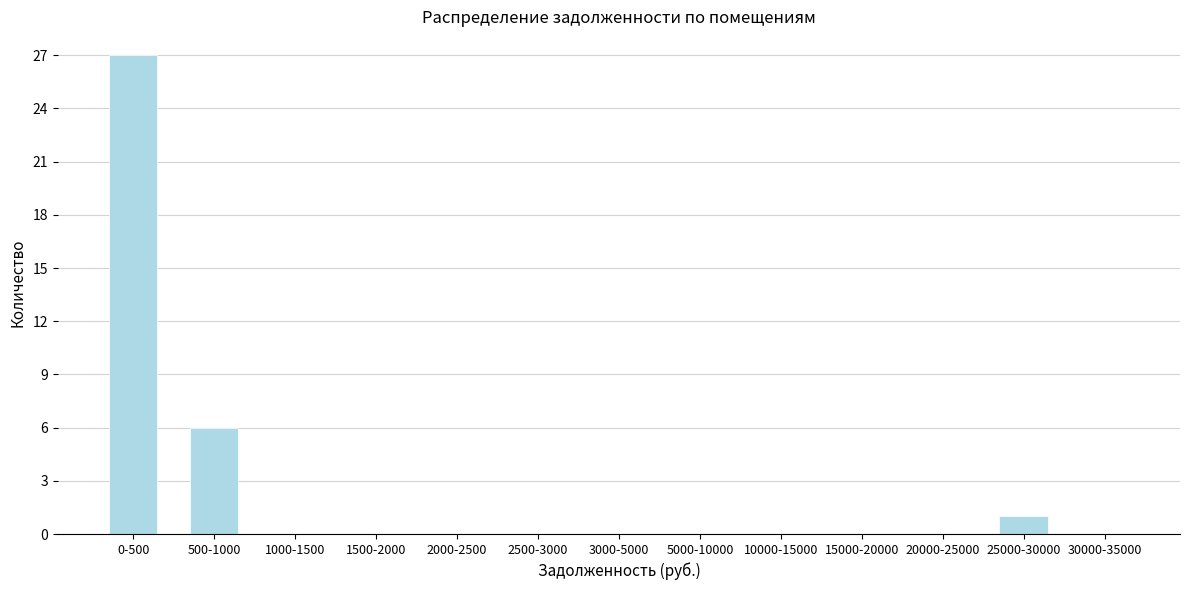

Reading right to left, transcribe all the data shown in this chart.

30000-35000=0	25000-30000=1	20000-25000=0	15000-20000=0	10000-15000=0	5000-10000=0	3000-5000=0	2500-3000=0	2000-2500=0	1500-2000=0	1000-1500=0	500-1000=6	0-500=27